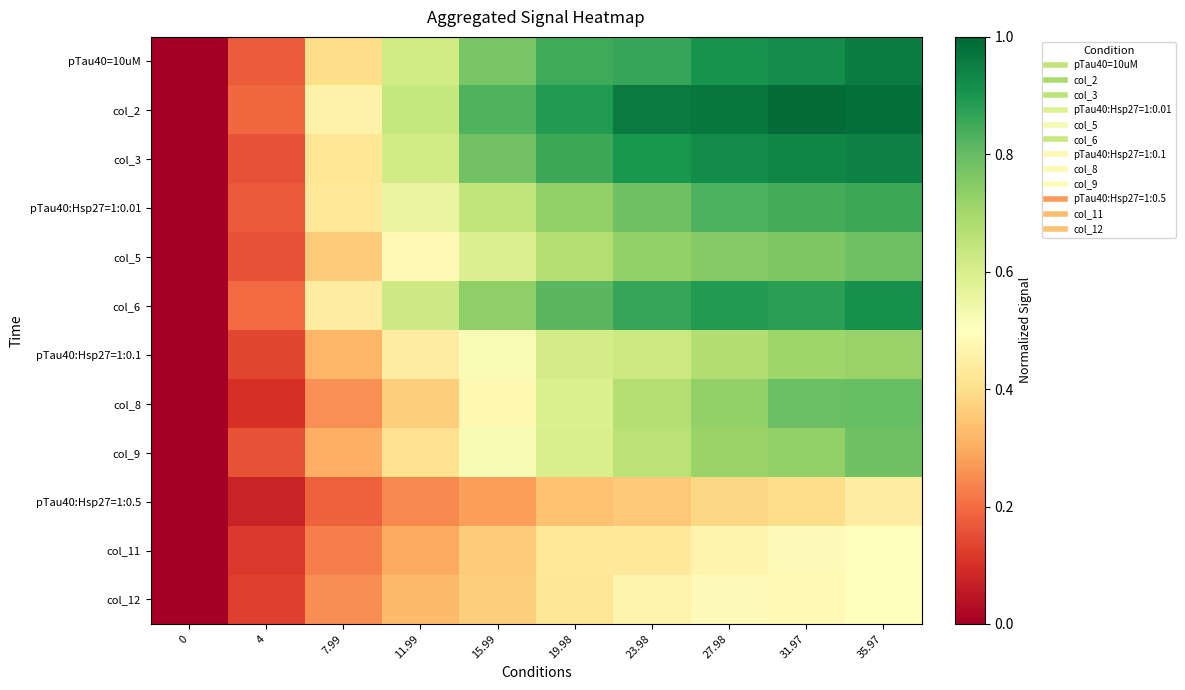

Count the number of categories in the chart.

10